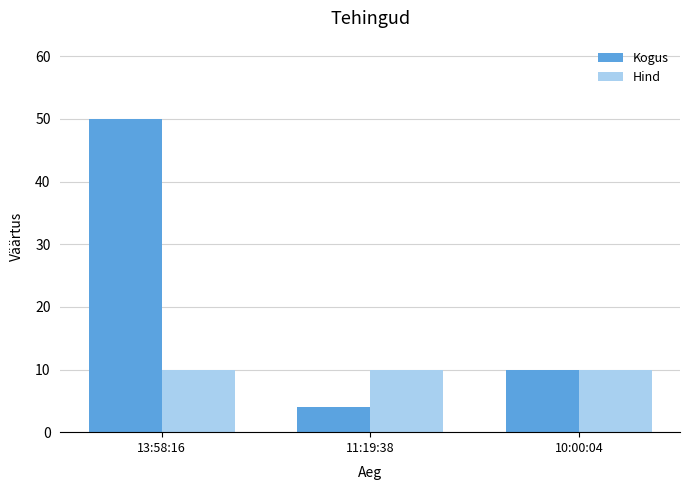

The Kogus series shows 50 at 13:58:16. True or false?

True